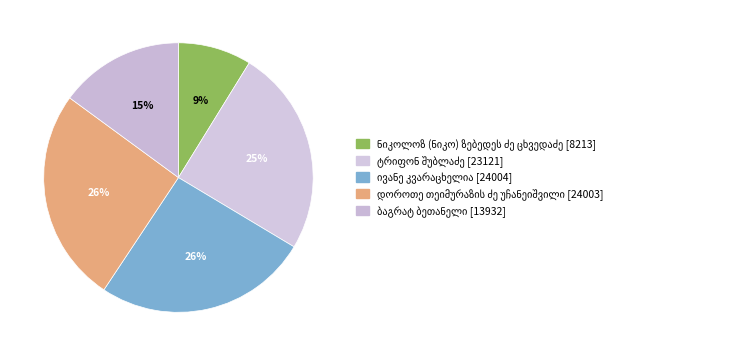

Is there any slice that represents more than half of the pie?

No